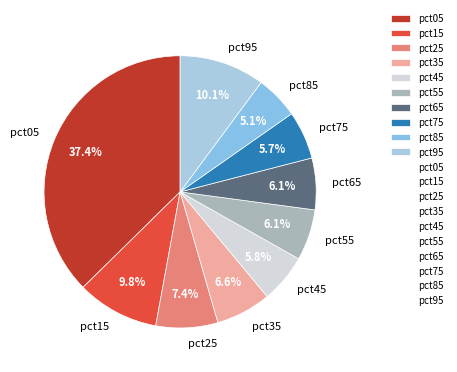

How many segments does this pie chart have?

10